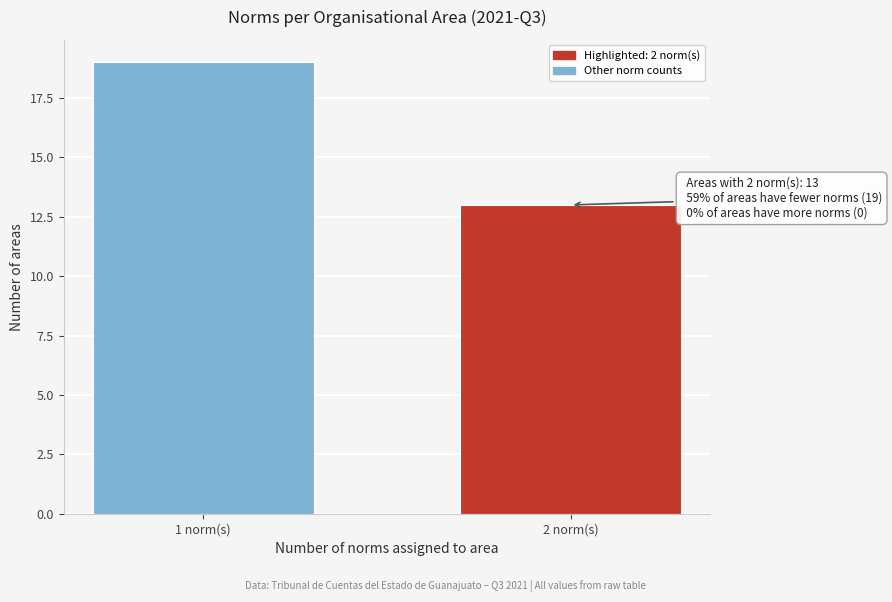

Reading right to left, transcribe all the data shown in this chart.

13	19